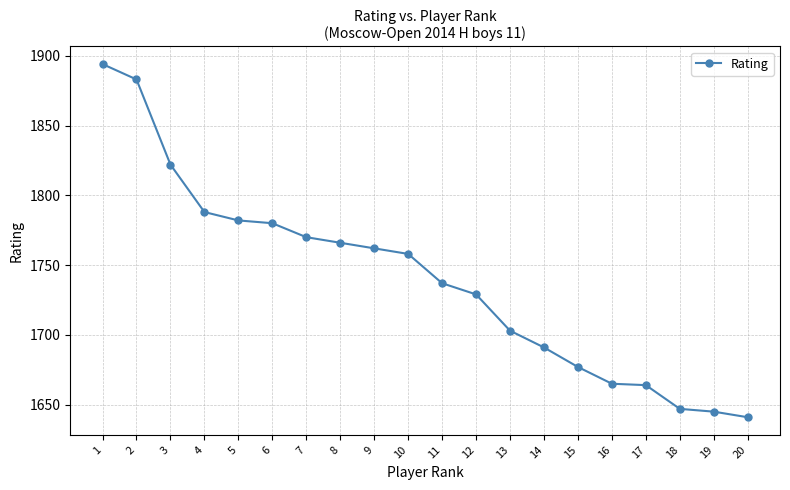

True or false: the data shows 1641 at 20.

True